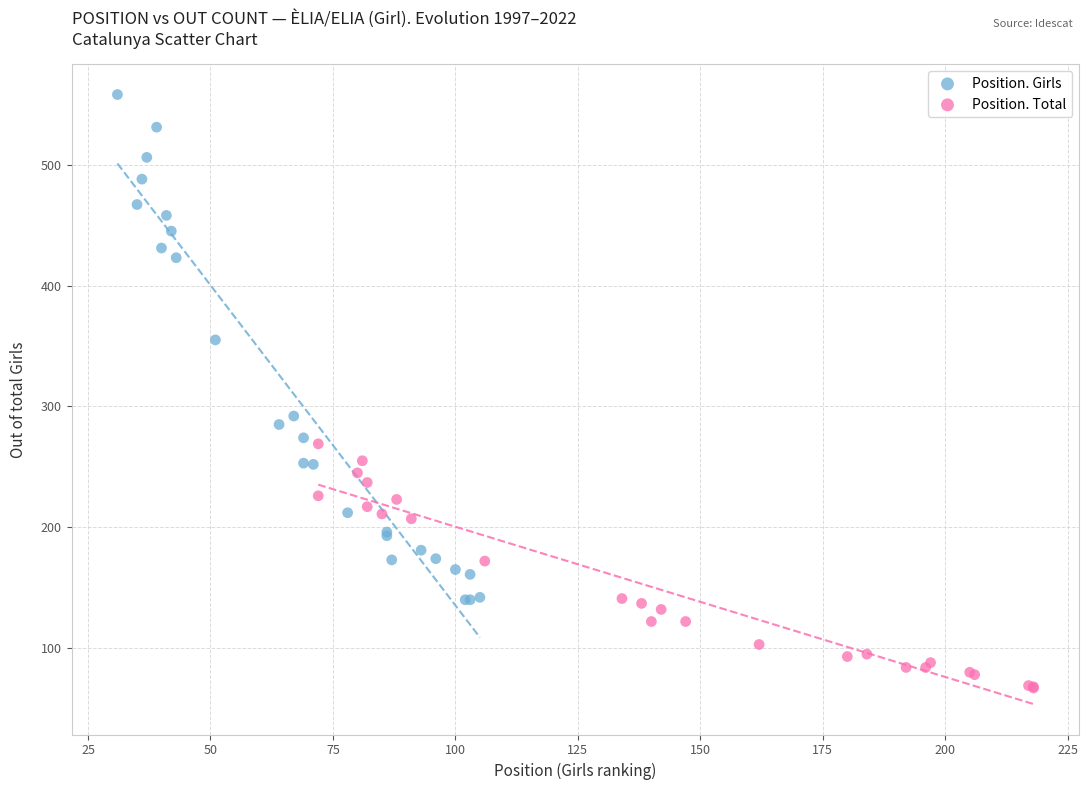

Which series contains the lowest Y value?

Position. Total